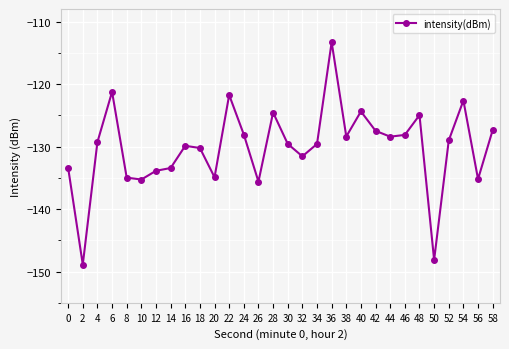

The value at 12 is -188.3. True or false?

False